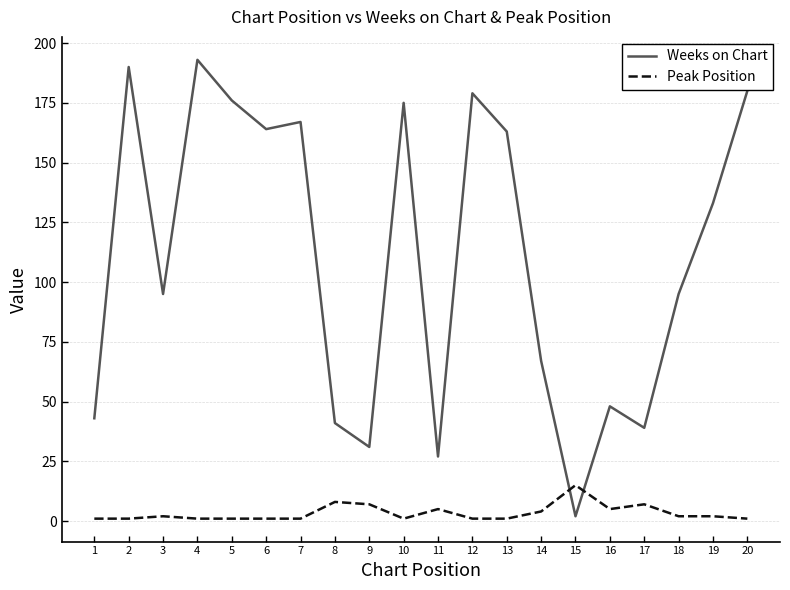

List the series in order of their peak value, lowest first.

Peak Position, Weeks on Chart